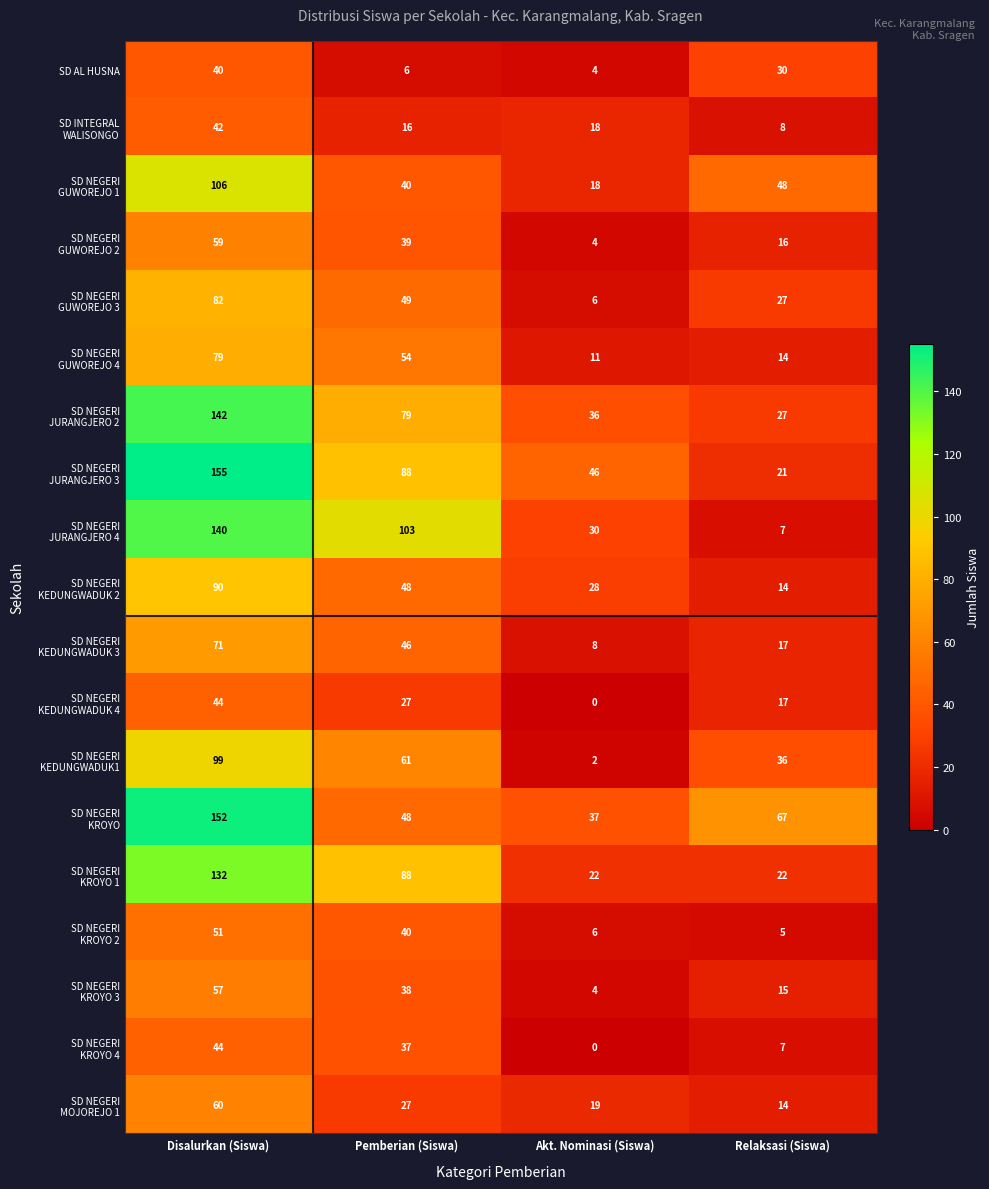

What is the maximum value shown in the chart?

155